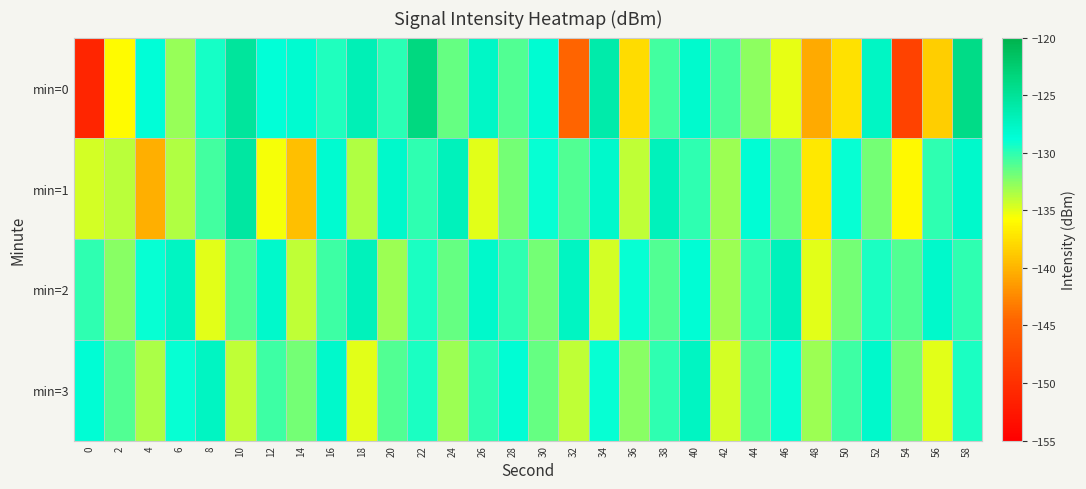

What is the total value across all series at 0?

-544.1